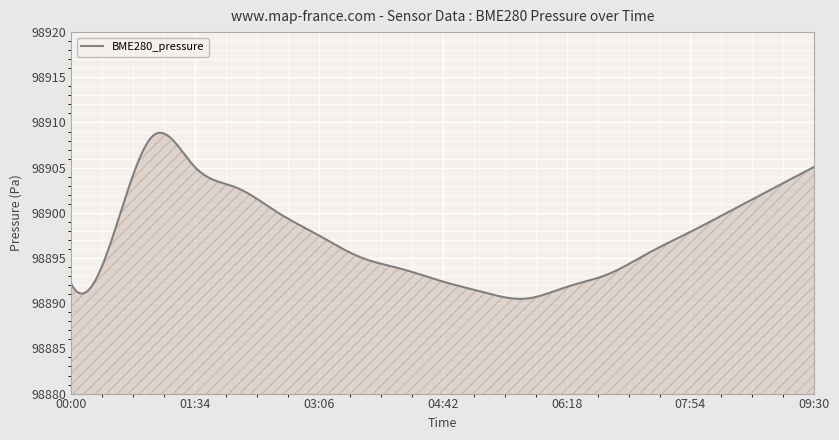

How many categories are shown in the chart?

300